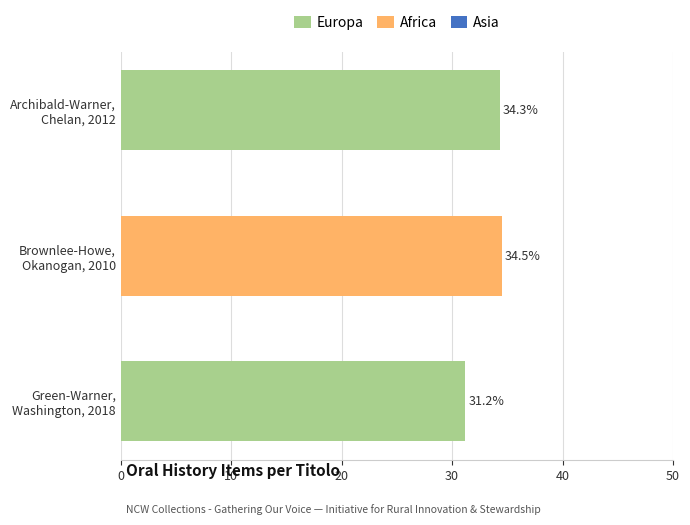

Is it true that Africa equals 56.5 at Brownlee-Howe, Okanogan, 2010?

False